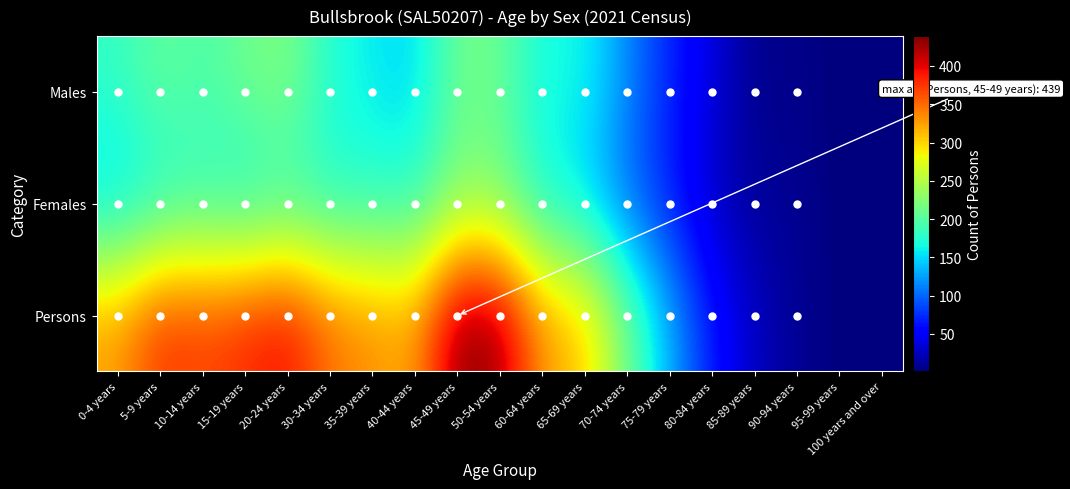

Which has a higher value, 100 years and over or 70-74 years?

70-74 years